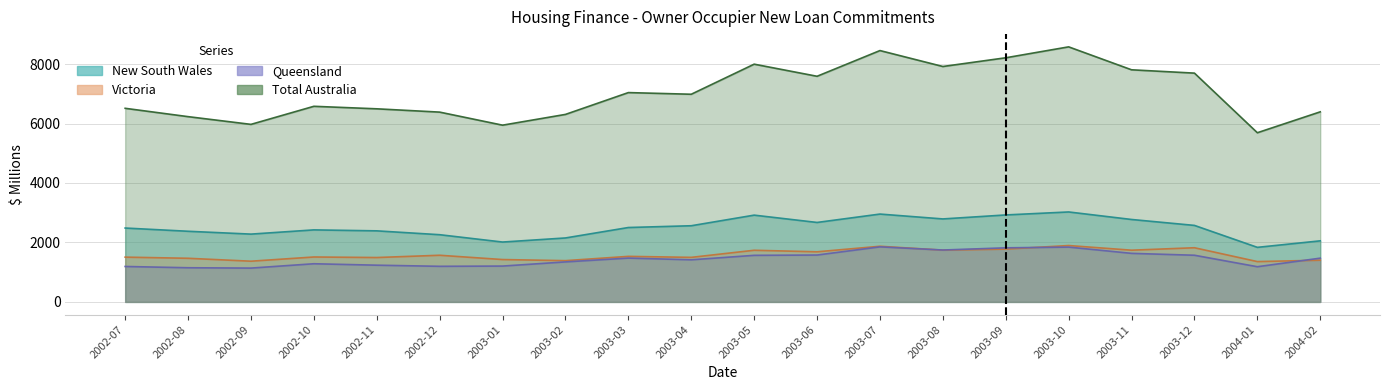

In New South Wales, how many points are lower than both neighbors (excluding endpoints)?

5